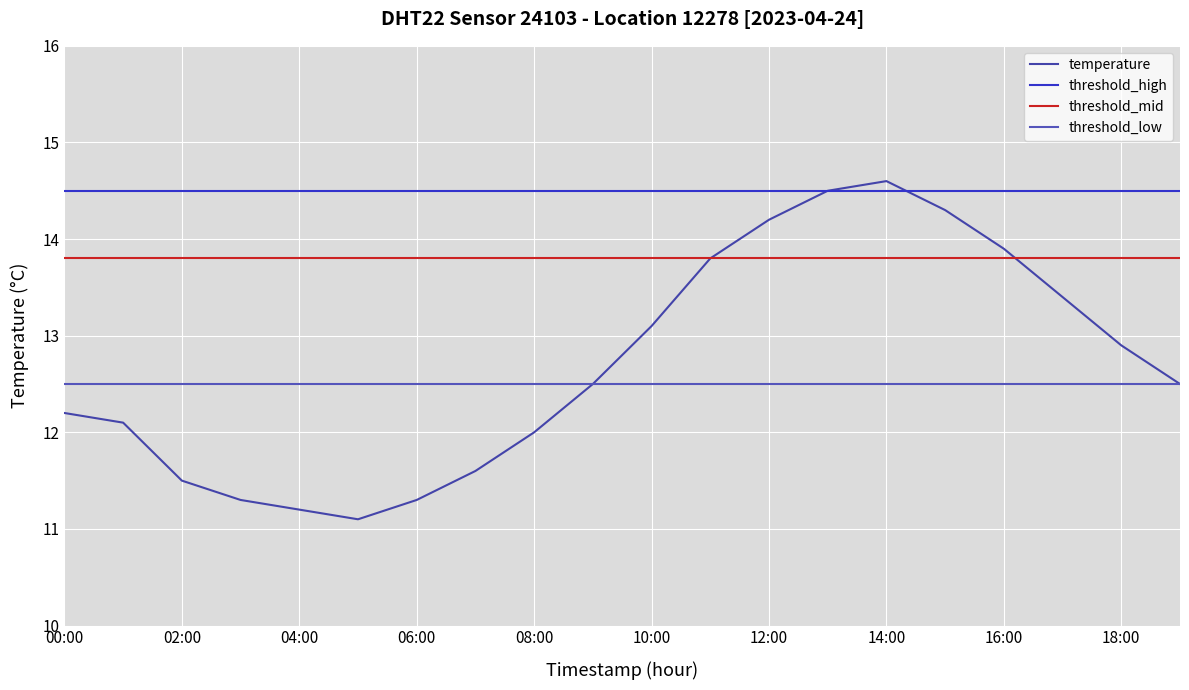

What is the minimum value for temperature?

11.1